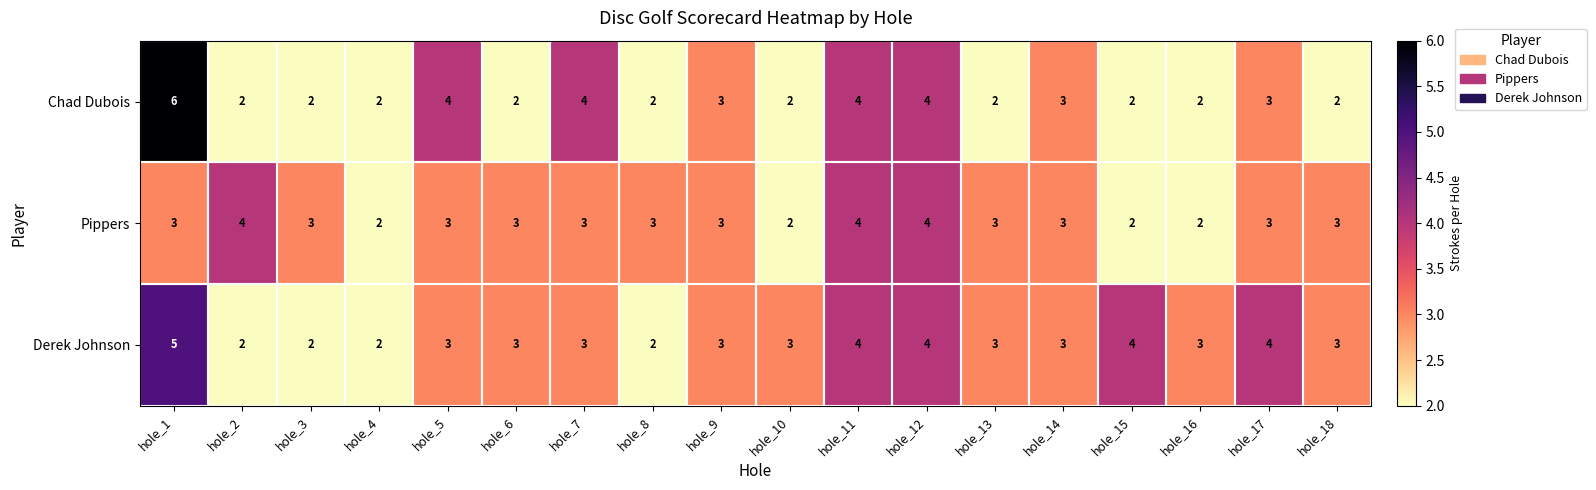

What is the smallest value displayed?

2